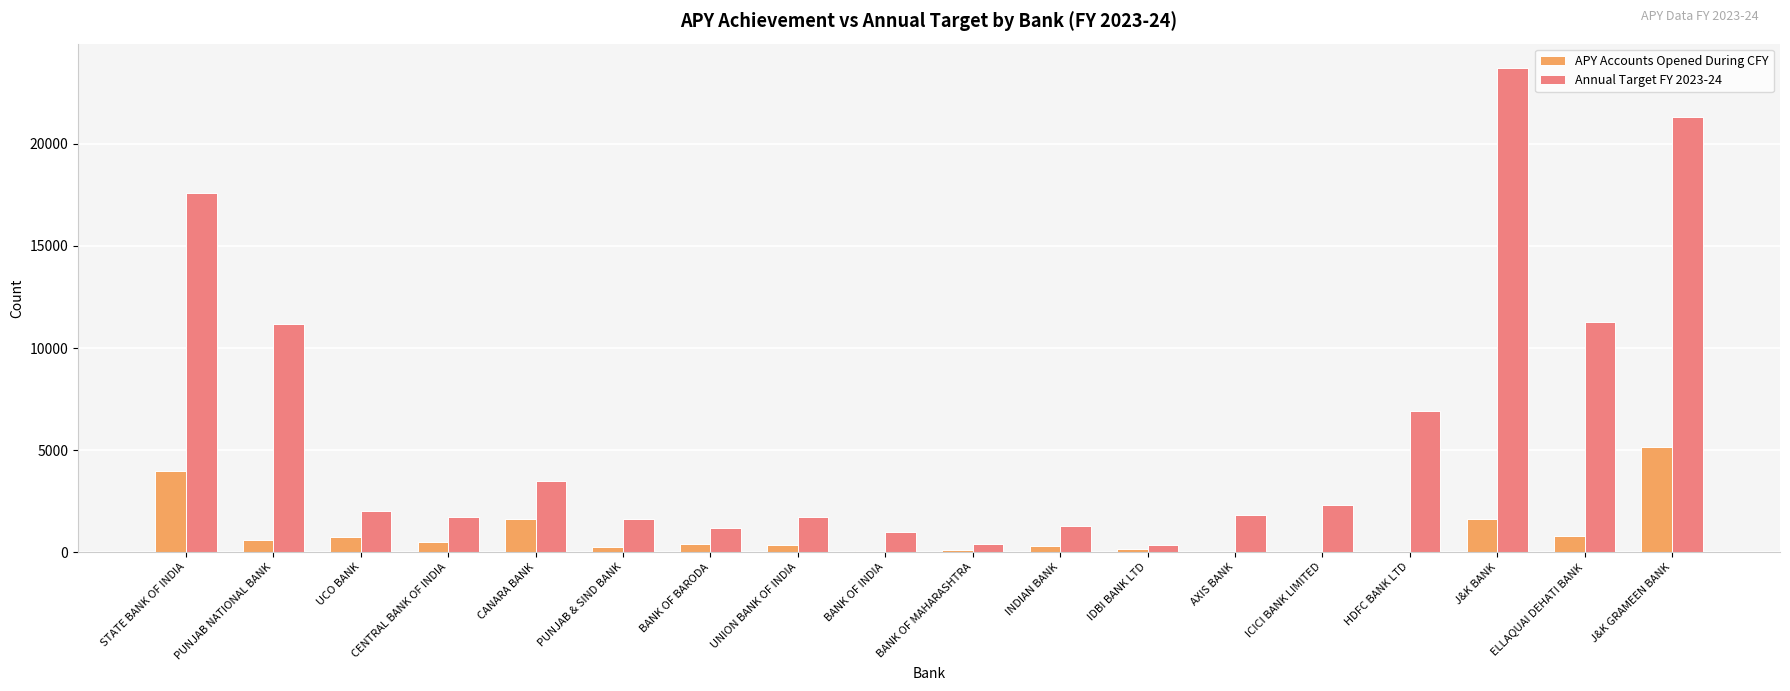

What is the total value across all series at BANK OF BARODA?

1615